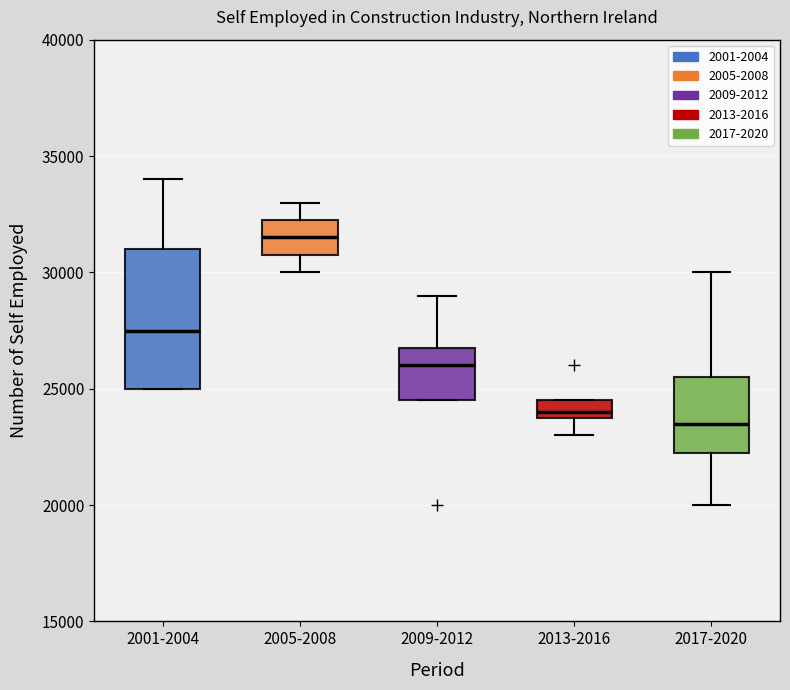

Reading left to right, read every box against the y-axis: the position of its median line, the range the box covers, and the ends of its whiskers. The values are not printed on the chart, so give them approximately, as read against the axis.

2001-2004: median 27500, box 25000 to 31000, whiskers 25000 to 34000
2005-2008: median 31500, box 31000 to 32500, whiskers 30000 to 33000
2009-2012: median 26000, box 24500 to 27000, whiskers 24500 to 29000
2013-2016: median 24000 (just above the box's lower edge), box 24000 to 24500, whiskers 23000 to 24500
2017-2020: median 23500, box 22500 to 25500, whiskers 20000 to 30000